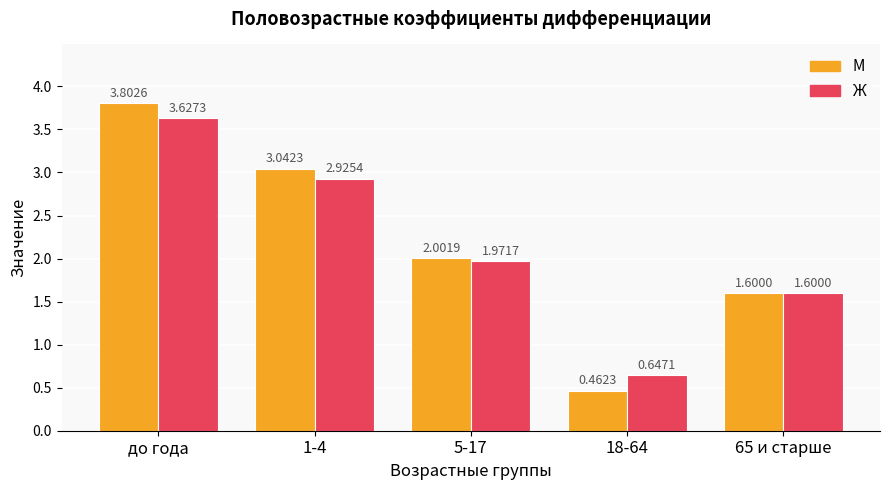

What is the label of the 2nd bar from the right?

18-64